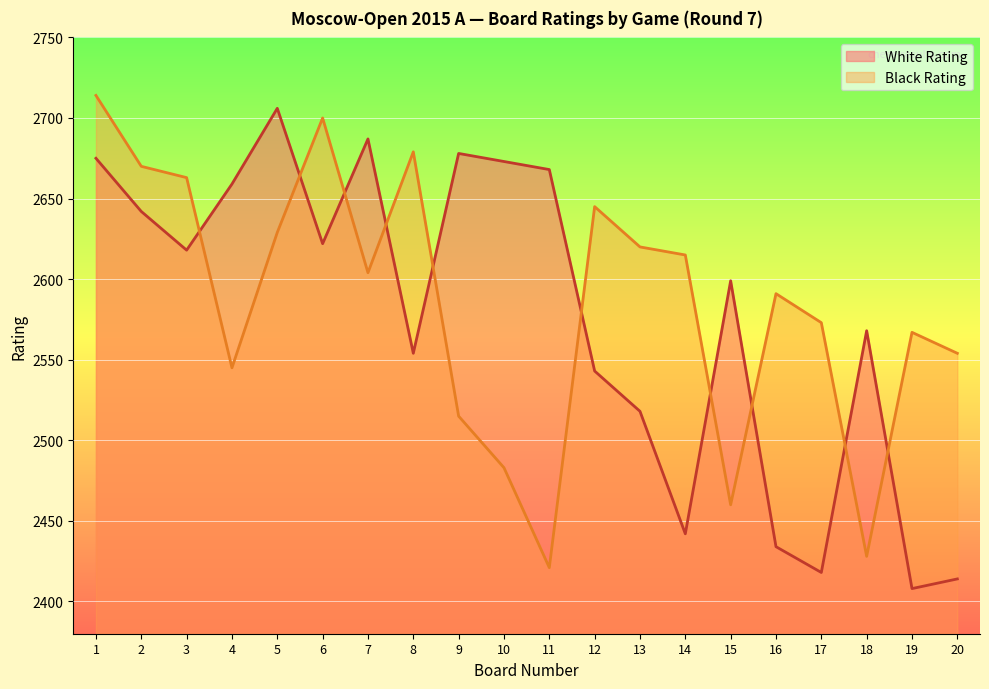

True or false: Black Rating has a value of 951 at 2.

False